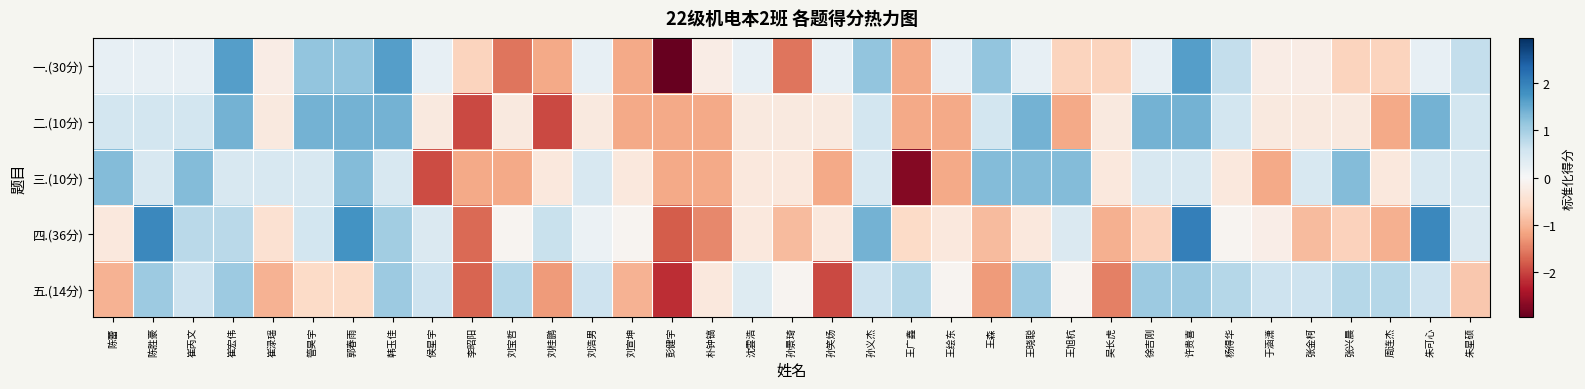

Reading right to left, list all the values displayed in this chart.

一.(30分): 朱星硕=0.7	朱可心=0.2	周连杰=-0.7	张兴晨=-0.7	张金柯=-0.2	于涵潇=-0.2	杨得华=0.7	许贵喜=1.6	徐吉刚=0.2	吴长虎=-0.7	王旭杭=-0.7	王晓聪=0.2	王森=1.2	王绘东=0.2	王广鑫=-1.1	孙义杰=1.2	孙笑炀=0.2	孙景琦=-1.6	沈雲浩=0.2	朴钟镐=-0.2	彭健宇=-3.0	刘宣坤=-1.1	刘浩男=0.2	刘桂鹏=-1.1	刘宝哲=-1.6	李昭阳=-0.7	侯星宇=0.2	韩玉佳=1.6	郭春雨=1.2	管昊宇=1.2	崔渌瑶=-0.2	崔宏伟=1.6	崔丙文=0.2	陈胜豪=0.2	陈蕾=0.2
二.(10分): 朱星硕=0.6	朱可心=1.4	周连杰=-1.1	张兴晨=-0.3	张金柯=-0.3	于涵潇=-0.3	杨得华=0.6	许贵喜=1.4	徐吉刚=1.4	吴长虎=-0.3	王旭杭=-1.1	王晓聪=1.4	王森=0.6	王绘东=-1.1	王广鑫=-1.1	孙义杰=0.6	孙笑炀=-0.3	孙景琦=-0.3	沈雲浩=-0.3	朴钟镐=-1.1	彭健宇=-1.1	刘宣坤=-1.1	刘浩男=-0.3	刘桂鹏=-2.0	刘宝哲=-0.3	李昭阳=-2.0	侯星宇=-0.3	韩玉佳=1.4	郭春雨=1.4	管昊宇=1.4	崔渌瑶=-0.3	崔宏伟=1.4	崔丙文=0.6	陈胜豪=0.6	陈蕾=0.6
三.(10分): 朱星硕=0.5	朱可心=0.5	周连杰=-0.3	张兴晨=1.3	张金柯=0.5	于涵潇=-1.1	杨得华=-0.3	许贵喜=0.5	徐吉刚=0.5	吴长虎=-0.3	王旭杭=1.3	王晓聪=1.3	王森=1.3	王绘东=-1.1	王广鑫=-2.7	孙义杰=0.5	孙笑炀=-1.1	孙景琦=-0.3	沈雲浩=-0.3	朴钟镐=-1.1	彭健宇=-1.1	刘宣坤=-0.3	刘浩男=0.5	刘桂鹏=-0.3	刘宝哲=-1.1	李昭阳=-1.1	侯星宇=-1.9	韩玉佳=0.5	郭春雨=1.3	管昊宇=0.5	崔渌瑶=0.5	崔宏伟=0.5	崔丙文=1.3	陈胜豪=0.5	陈蕾=1.3
四.(36分): 朱星硕=0.4	朱可心=1.9	周连杰=-1.1	张兴晨=-0.7	张金柯=-0.9	于涵潇=-0.2	杨得华=-0.1	许贵喜=2.0	徐吉刚=-0.7	吴长虎=-1.1	王旭杭=0.4	王晓聪=-0.3	王森=-0.9	王绘东=-0.3	王广鑫=-0.6	孙义杰=1.4	孙笑炀=-0.3	孙景琦=-0.9	沈雲浩=-0.3	朴钟镐=-1.4	彭健宇=-1.8	刘宣坤=-0.1	刘浩男=0.2	刘桂鹏=0.7	刘宝哲=-0.1	李昭阳=-1.7	侯星宇=0.4	韩玉佳=1.0	郭春雨=1.8	管昊宇=0.5	崔渌瑶=-0.4	崔宏伟=0.8	崔丙文=0.8	陈胜豪=1.9	陈蕾=-0.3
五.(14分): 朱星硕=-0.8	朱可心=0.6	周连杰=0.8	张兴晨=0.8	张金柯=0.6	于涵潇=0.6	杨得华=0.8	许贵喜=1.1	徐吉刚=1.1	吴长虎=-1.5	王旭杭=-0.1	王晓聪=1.1	王森=-1.3	王绘东=-0.1	王广鑫=0.8	孙义杰=0.6	孙笑炀=-2.0	孙景琦=-0.1	沈雲浩=0.4	朴钟镐=-0.3	彭健宇=-2.2	刘宣坤=-1.0	刘浩男=0.6	刘桂鹏=-1.3	刘宝哲=0.8	李昭阳=-1.7	侯星宇=0.6	韩玉佳=1.1	郭春雨=-0.6	管昊宇=-0.6	崔渌瑶=-1.0	崔宏伟=1.1	崔丙文=0.6	陈胜豪=1.1	陈蕾=-1.0